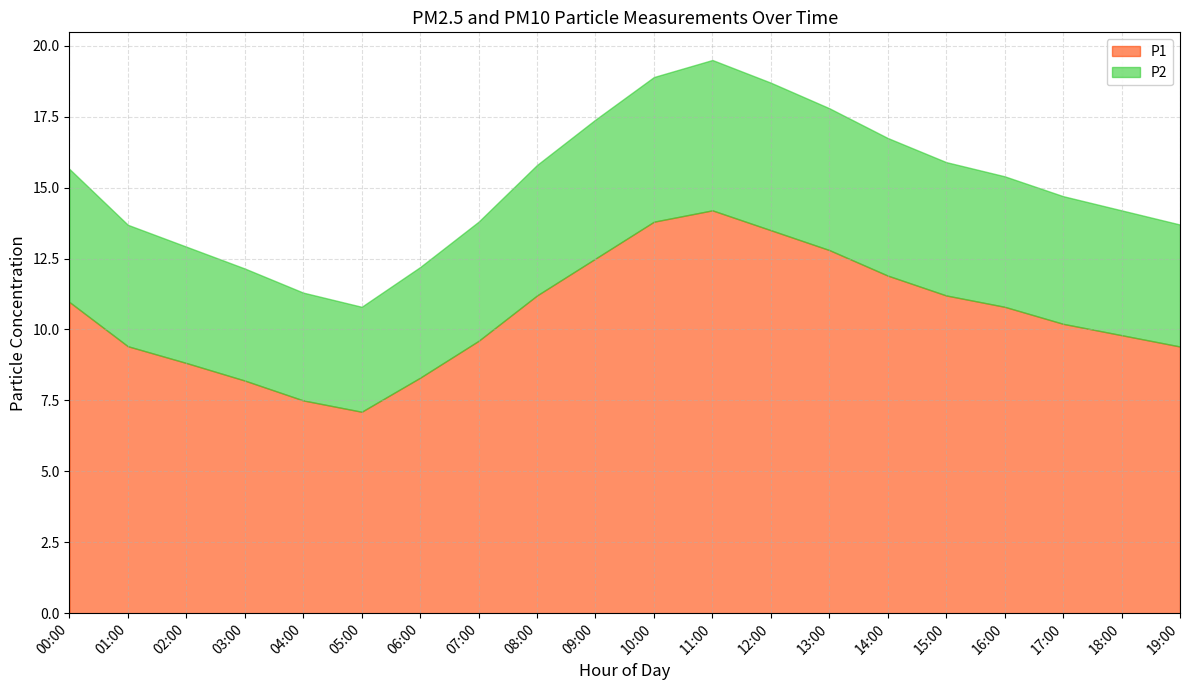

True or false: P1 and P2 cross at least once.

False